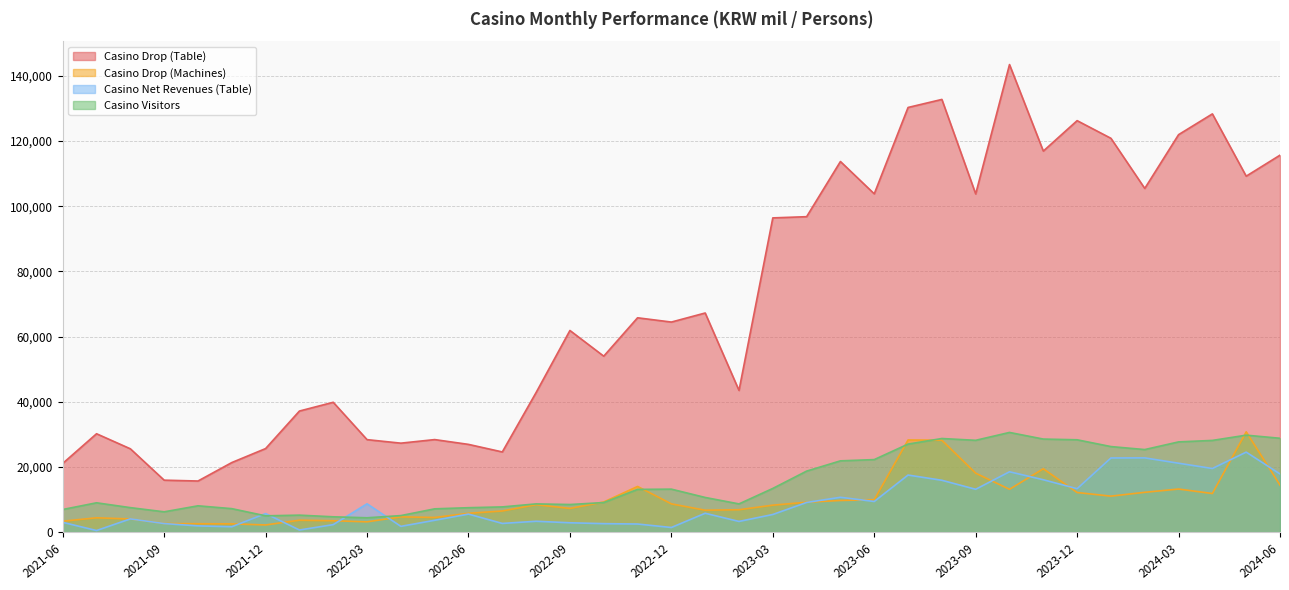

Between 2022-07 and 2023-05, which series saw the biggest shift?

Casino Drop (Table)